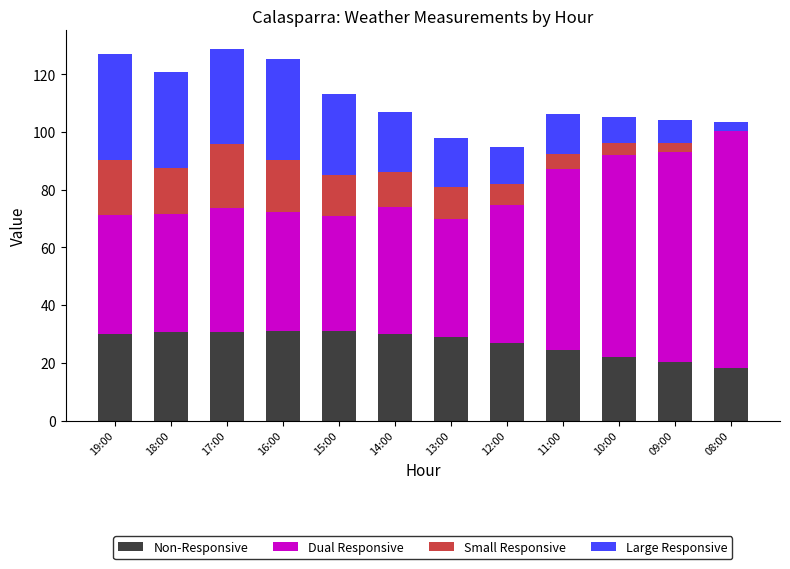

What is the total value across all series at 19:00?

127.1